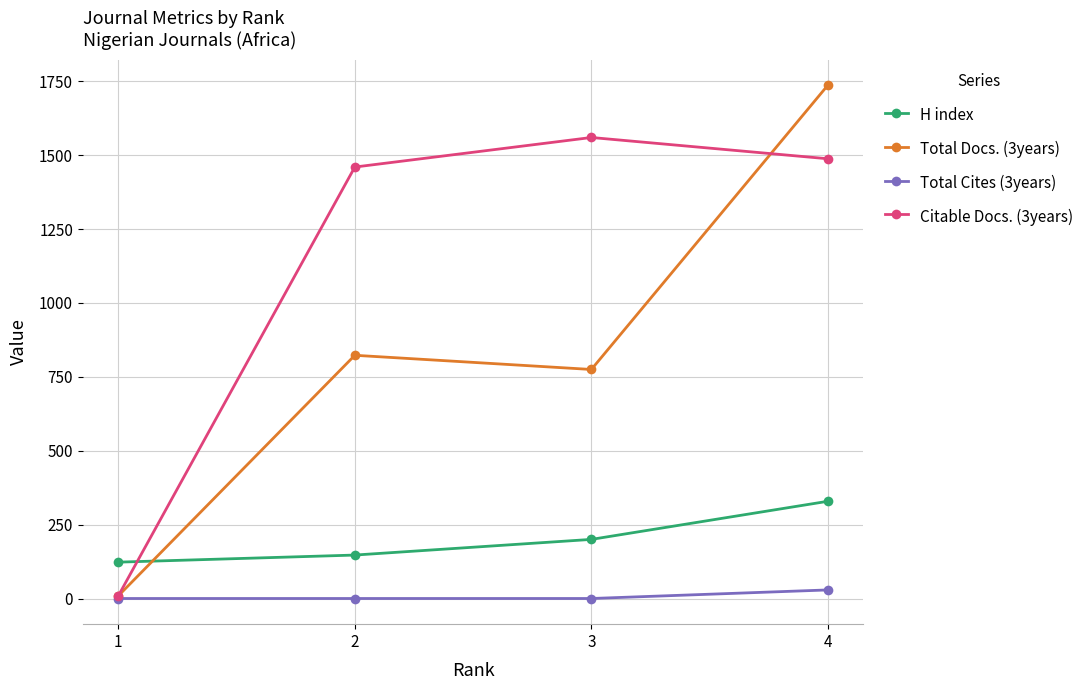

What is the value of the Total Docs. (3years) point at the 4th from the left?

1737